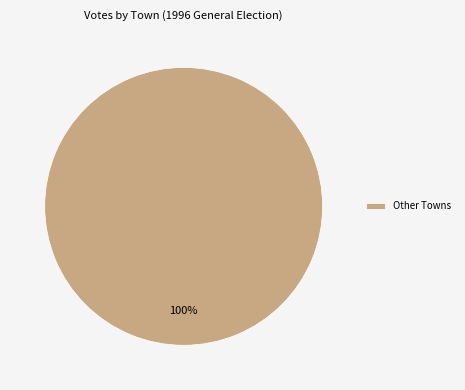

True or false: Other Towns accounts for 100% of the total.

True